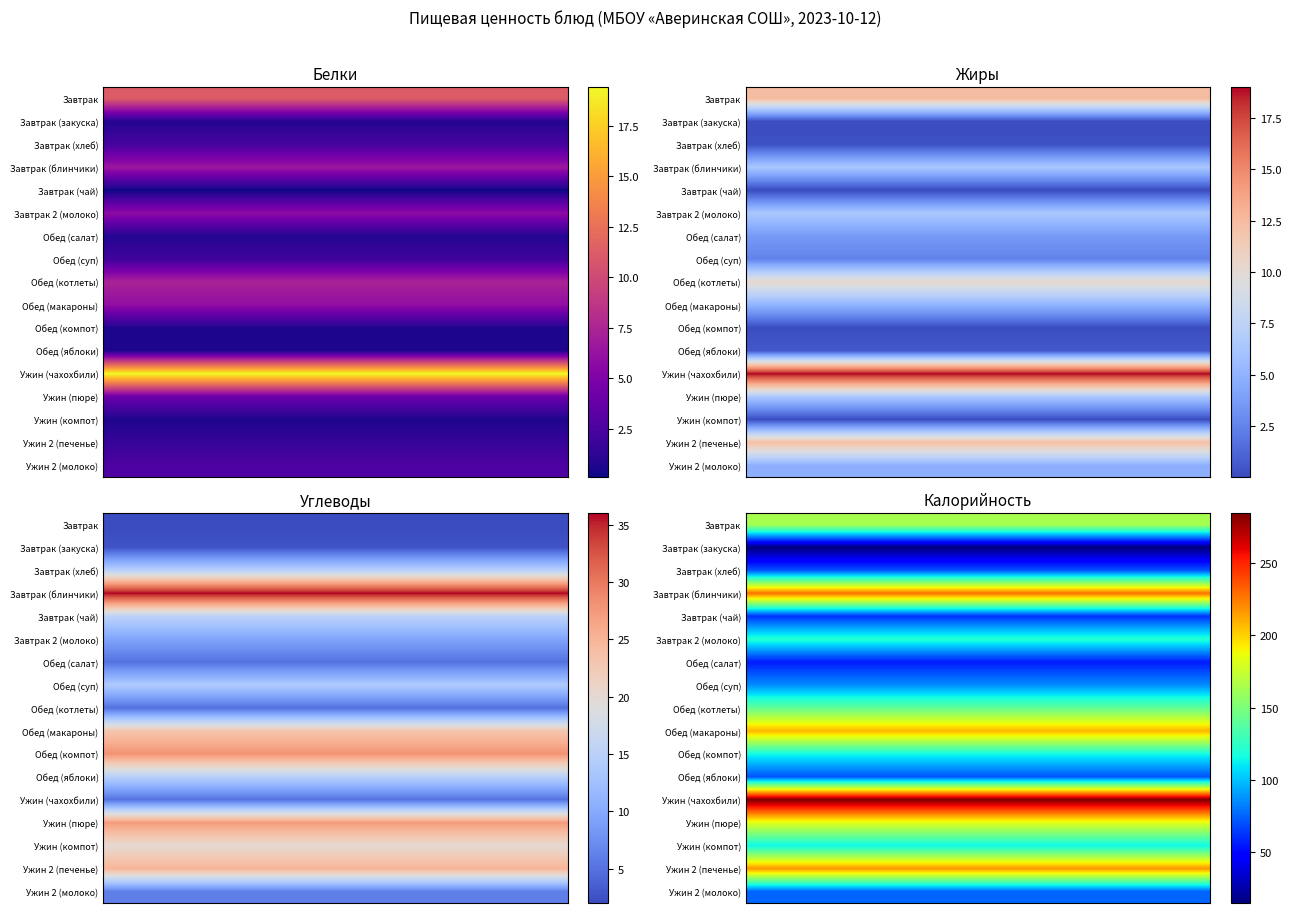

At how many categories does at least one series exceed 142?

1